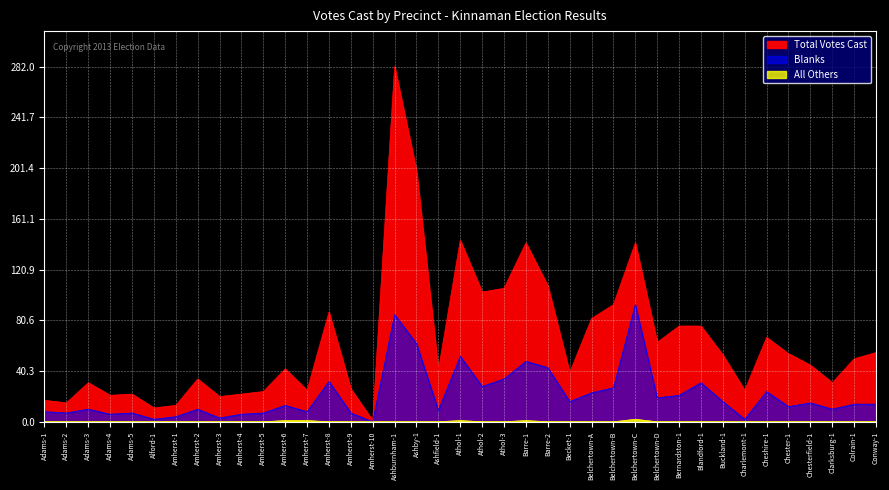

True or false: All Others has more than 0 interior local peaks.

True